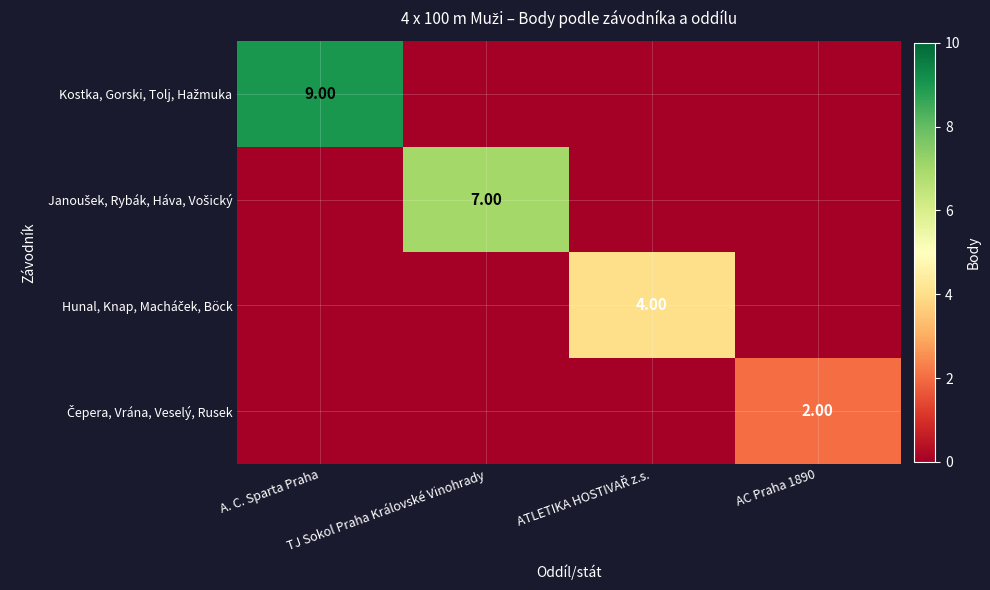

What is the difference between the maximum and minimum values in the Čepera, Vrána, Veselý, Rusek series?

2